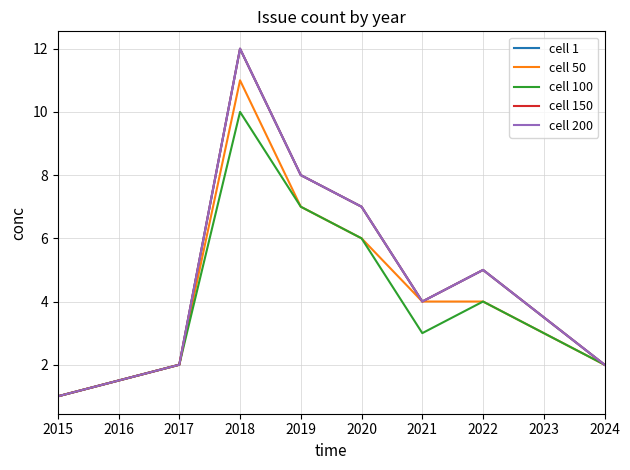

True or false: cell 150 and cell 100 intersect in this chart.

False